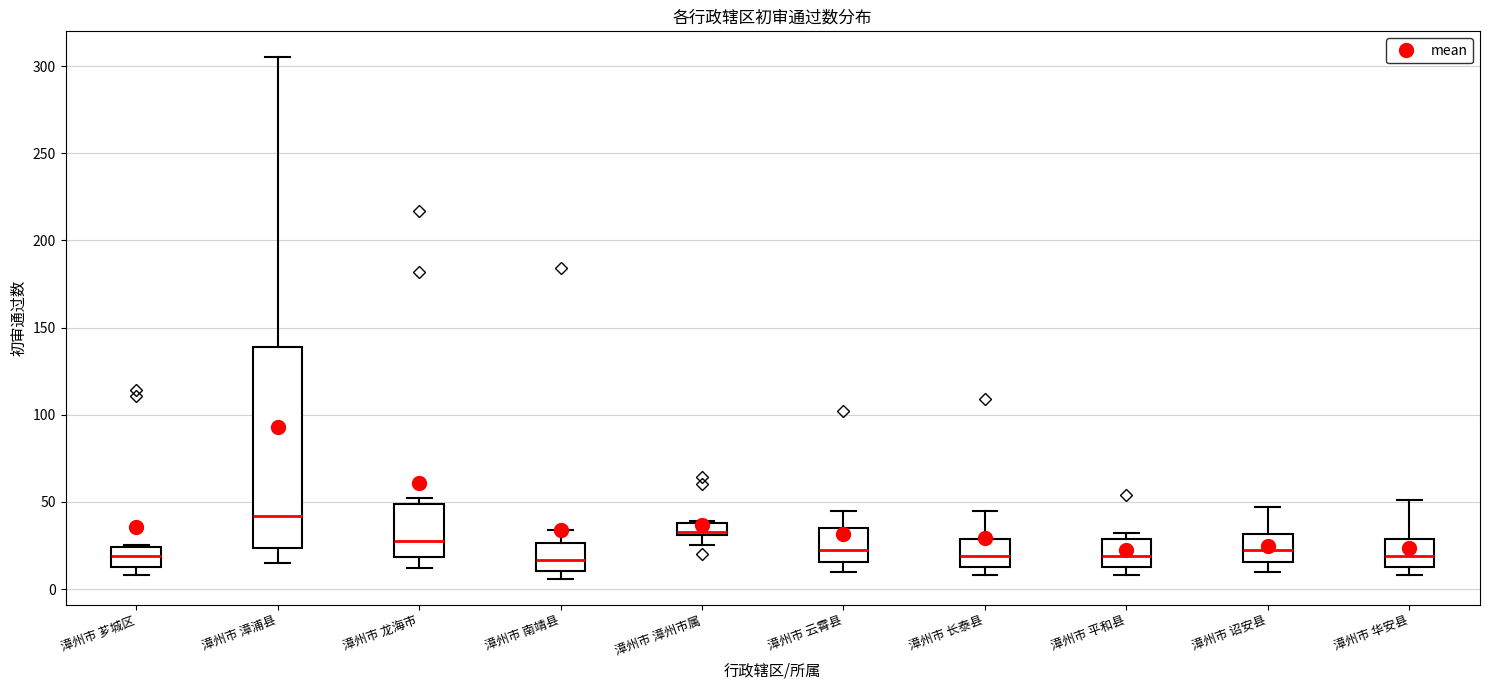

Comparing the boxes themselves (not the whiskers), which one is the tallest?

漳州市 漳浦县